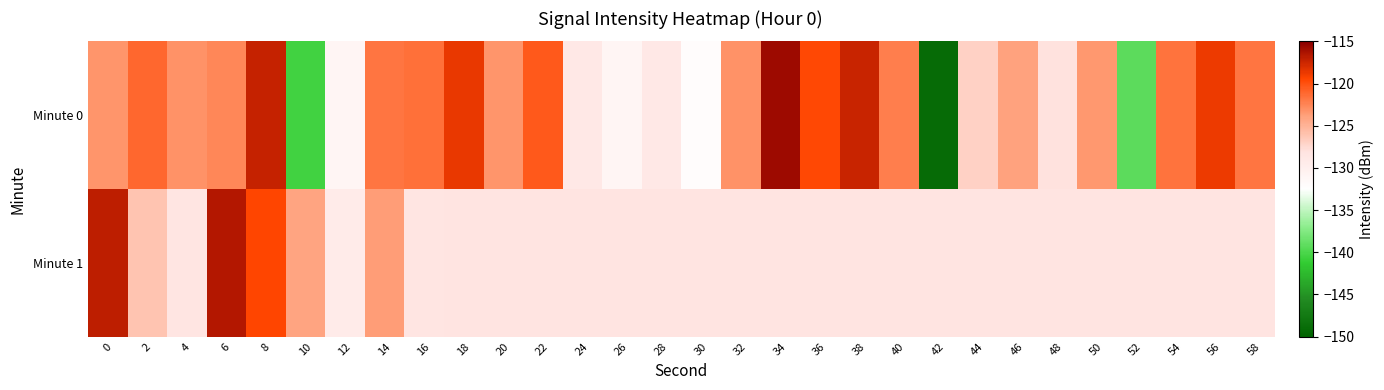

What is the difference between the highest and lowest values at 50?

4.7